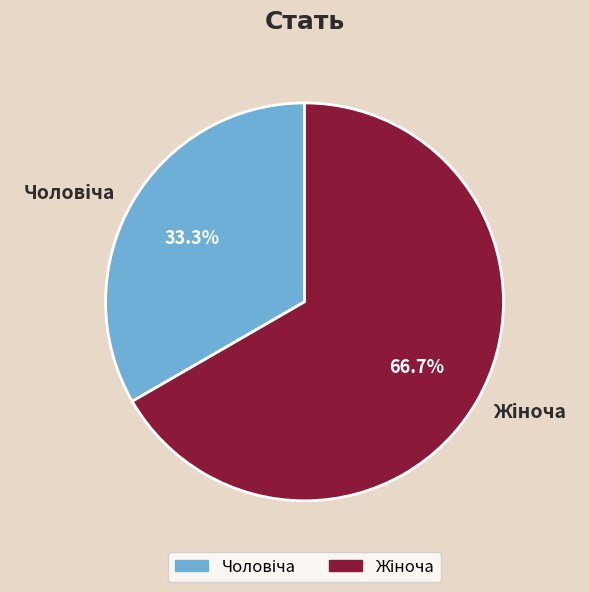

Does any single category account for the majority?

Yes